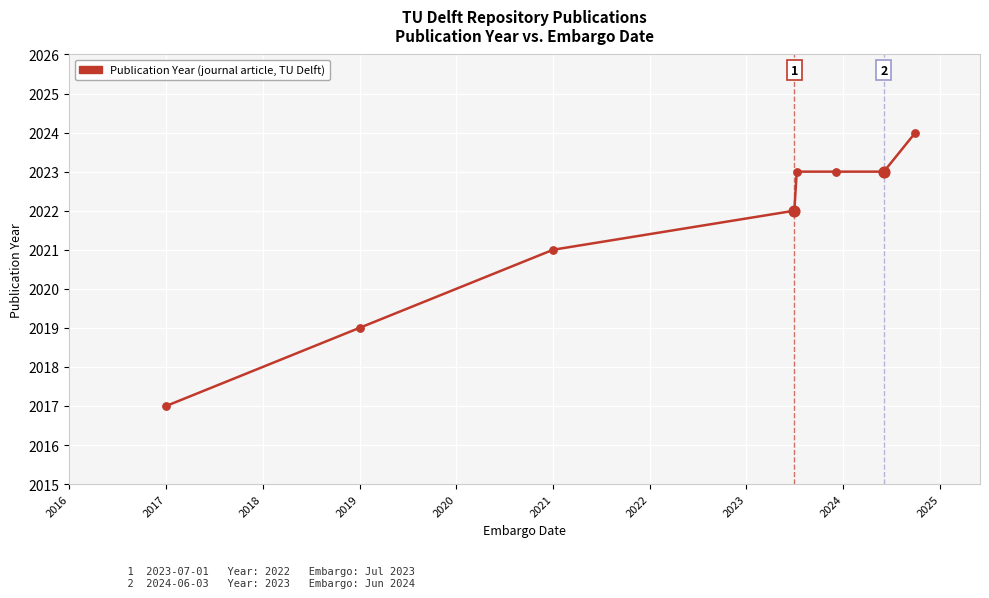

True or false: the data has more than 1 interior local peaks.

False